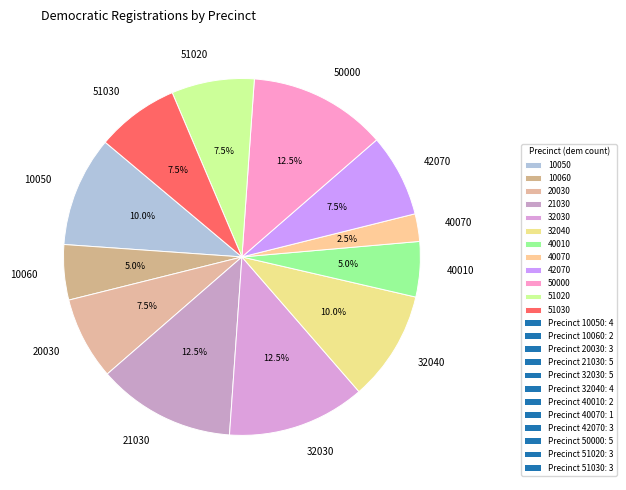

To the nearest percent, what is the difference between the largest and smallest slice percentages?

10%